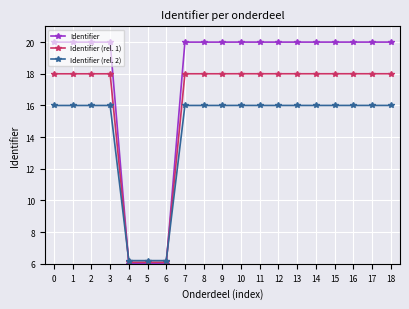

True or false: Identifier (rel. 1) has a value of 18.0 at 16.

True